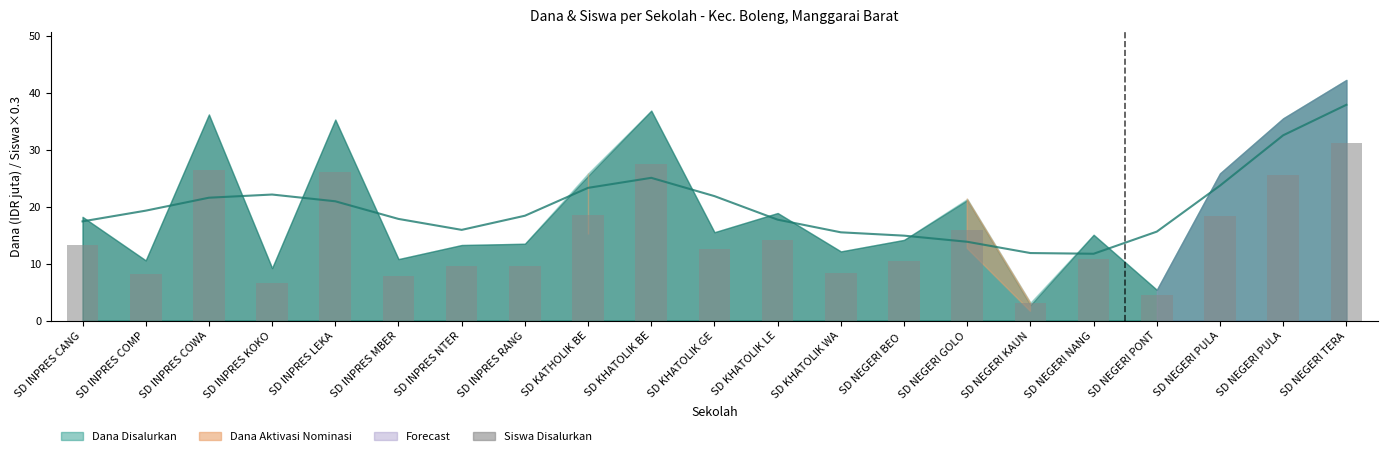

Which category has the highest value across all series?

SD NEGERI TERA